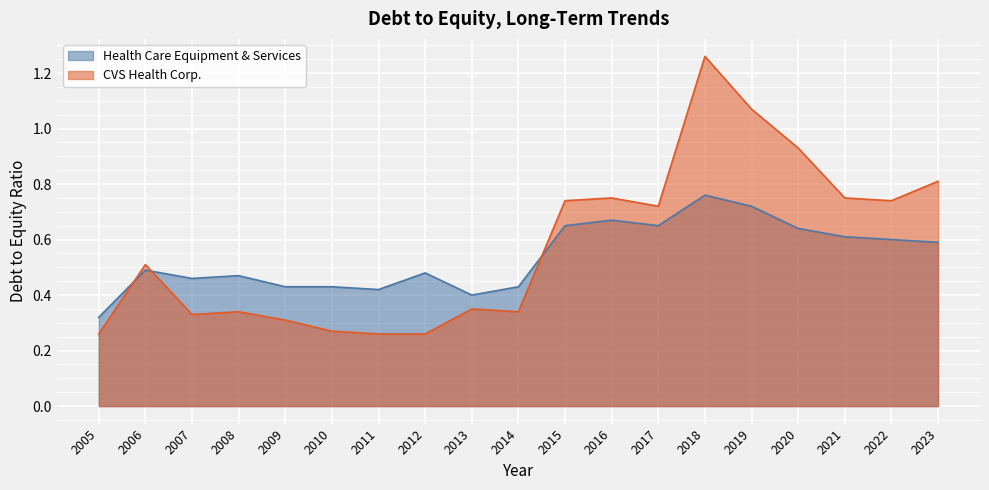

Which series changed the most between 2013 and 2015?

CVS Health Corp.